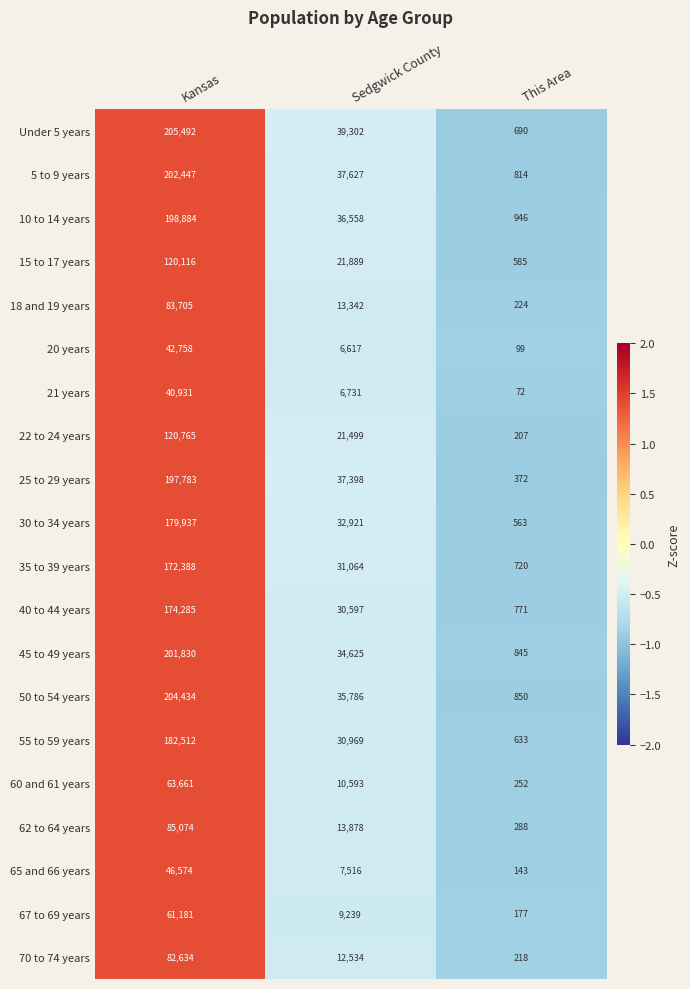

Rank the series by their maximum value, from highest to lowest.

Under 5 years, 50 to 54 years, 5 to 9 years, 45 to 49 years, 10 to 14 years, 25 to 29 years, 55 to 59 years, 30 to 34 years, 40 to 44 years, 35 to 39 years, 22 to 24 years, 15 to 17 years, 62 to 64 years, 18 and 19 years, 70 to 74 years, 60 and 61 years, 67 to 69 years, 65 and 66 years, 20 years, 21 years